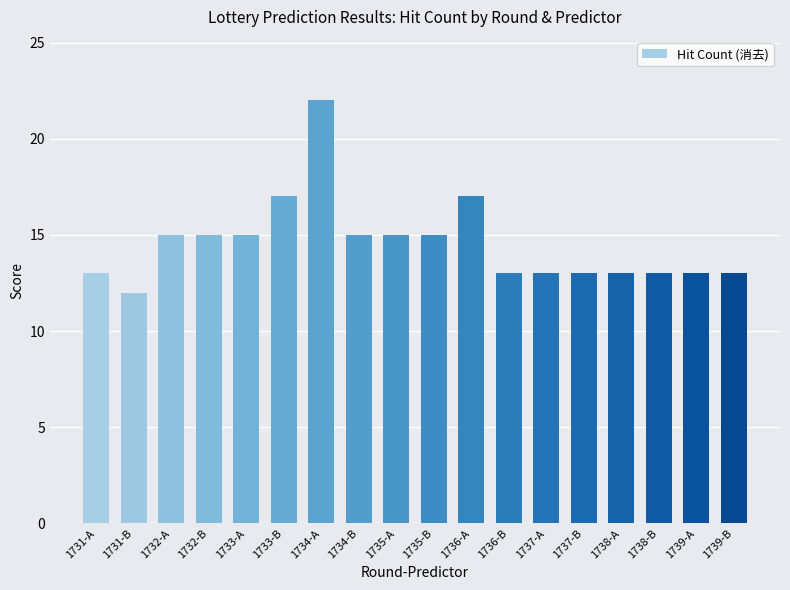

What is the value of the 4th bar from the left?

15